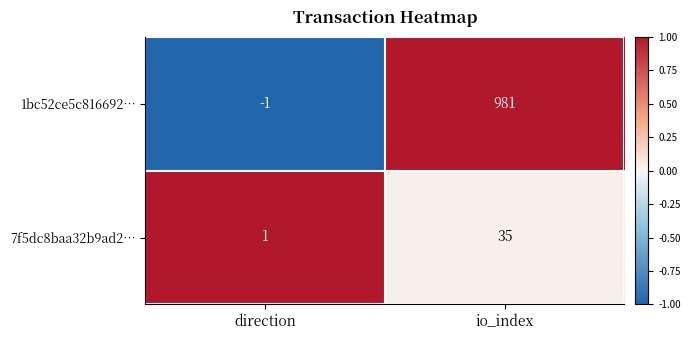

Where is 1bc52ce5c816692… nearest to the value 490?

direction